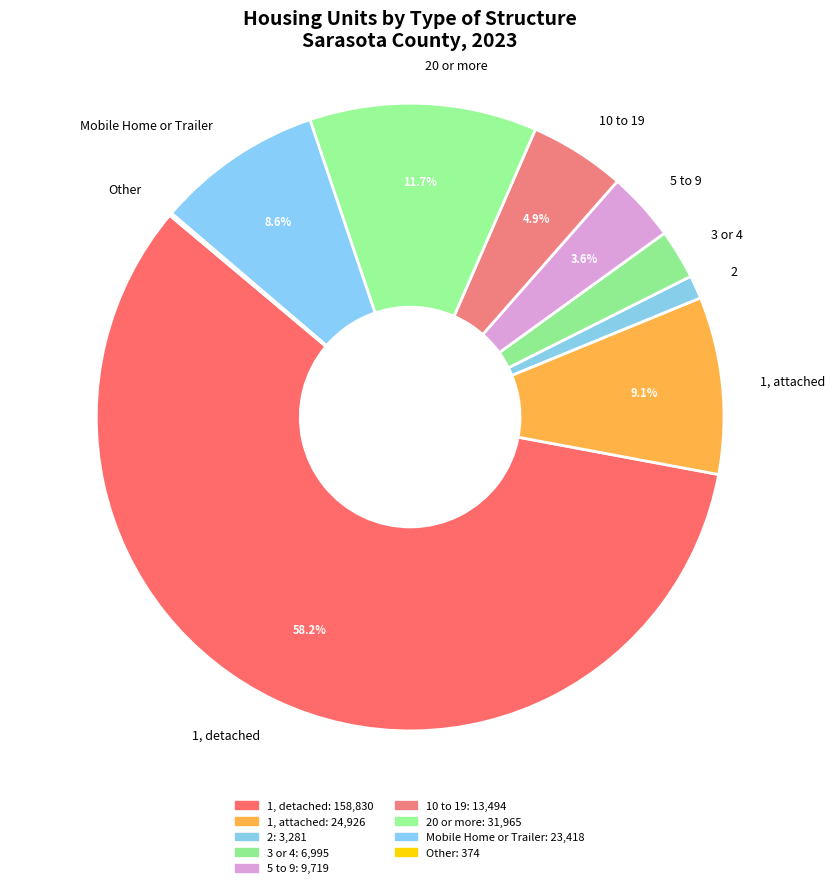

Which slice represents more than half of the pie?

1, detached